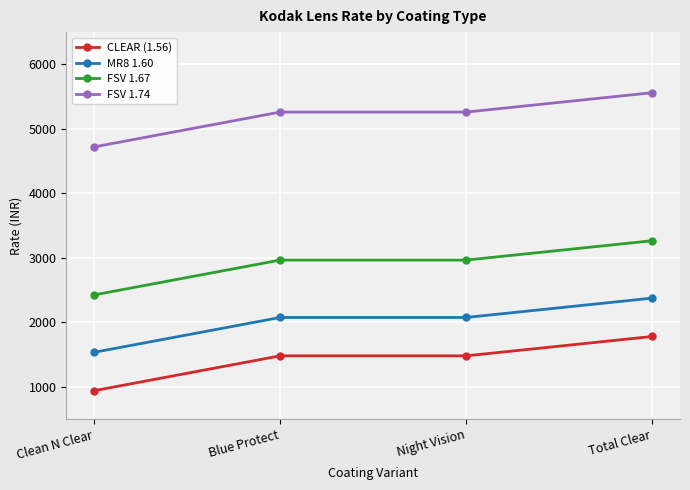

The FSV 1.67 series shows 2965 at Night Vision. True or false?

True